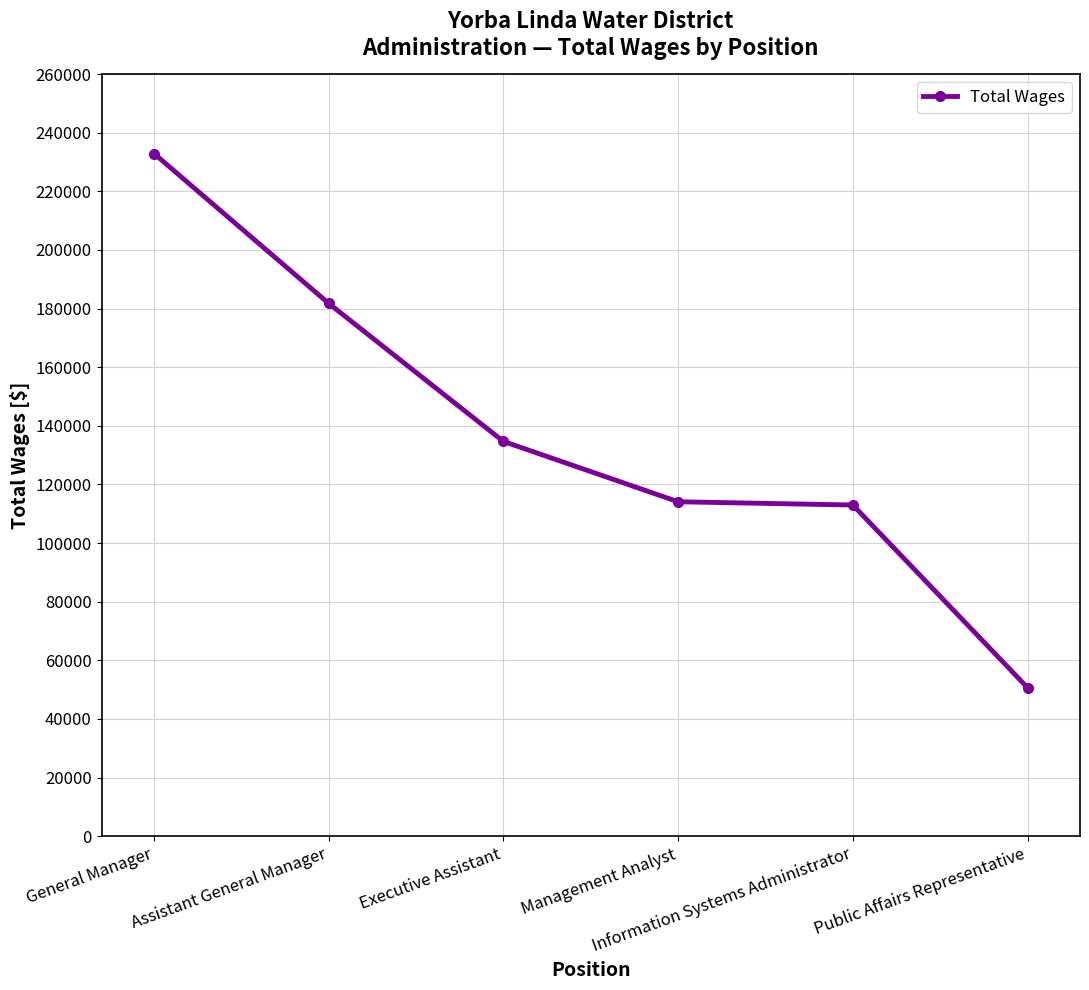

What is the value of the 1st point from the left?

232887